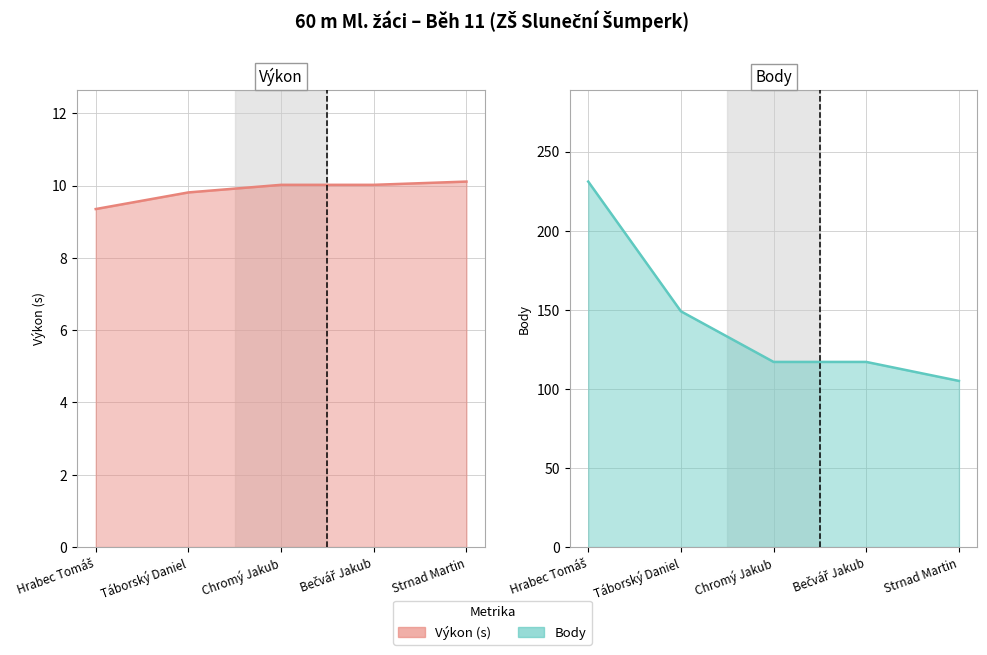

List the series in order of their overall mean, lowest first.

Výkon, Body